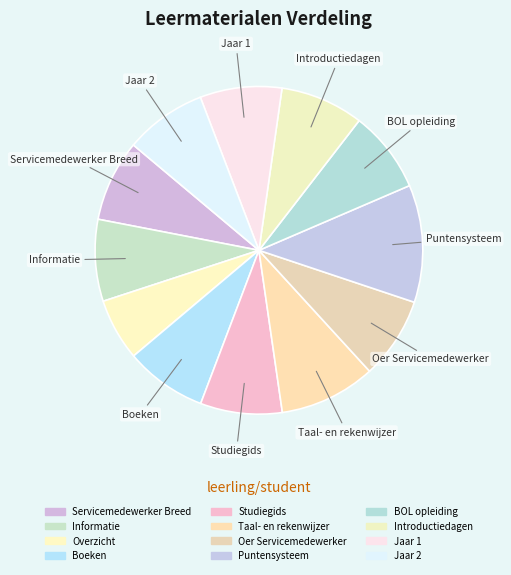

Is it true that Taal- en rekenwijzer is 18% of the pie?

False